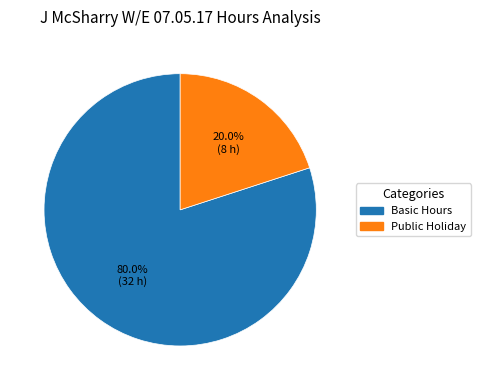

Count the number of slices in the pie.

2